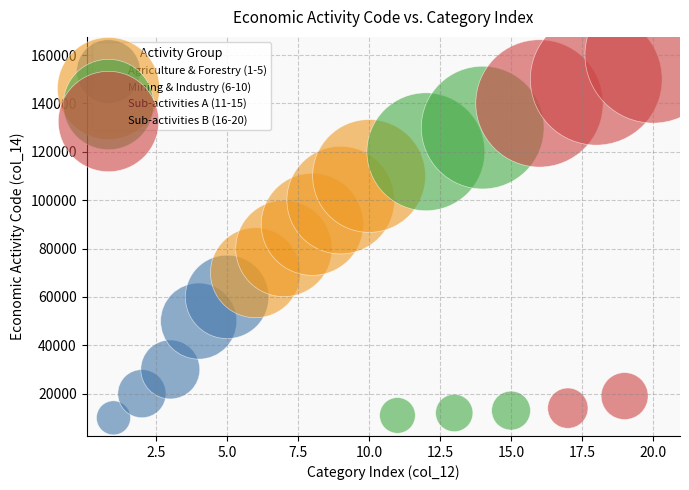

Which series has the widest spread of Y values?

Sub-activities B (16-20)